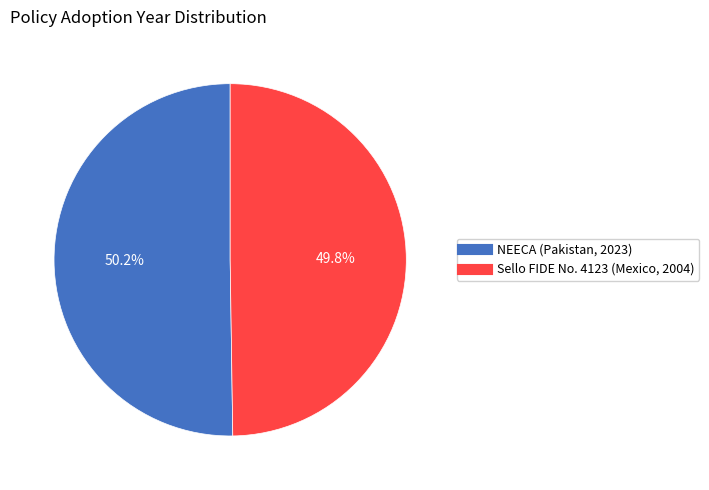

Is there any slice that represents more than half of the pie?

Yes